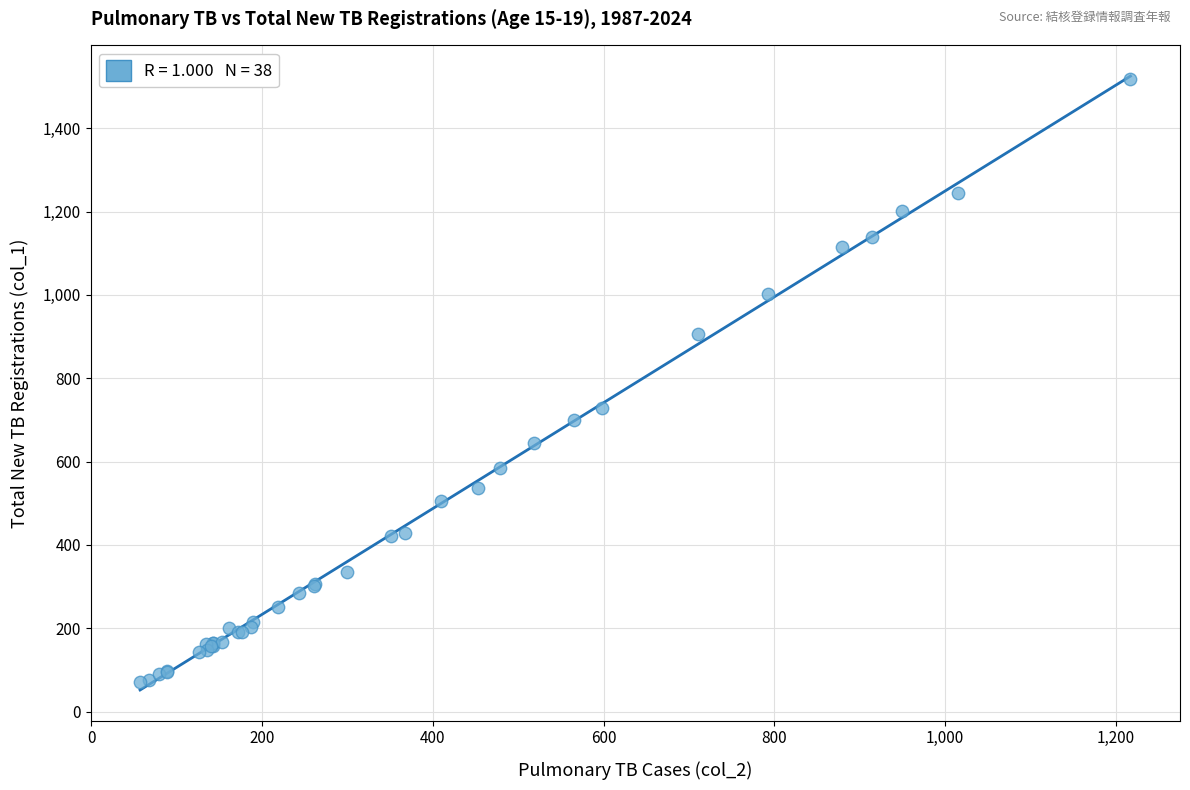

What Y value in the scatter plot is closest to 794?

729